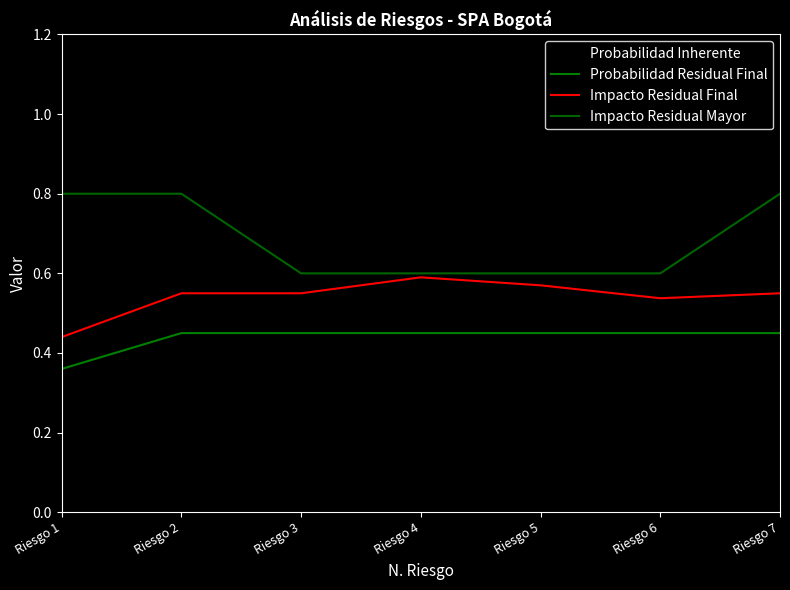

Which series has the largest total across all categories?

Probabilidad Inherente